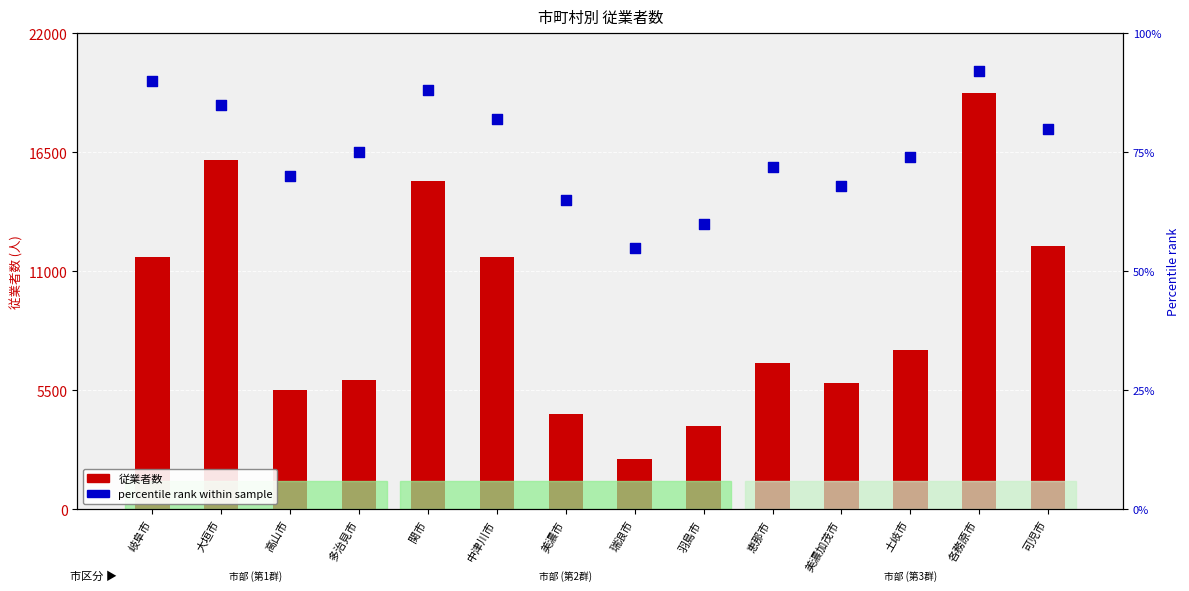

Which series has the largest total across all categories?

従業者数